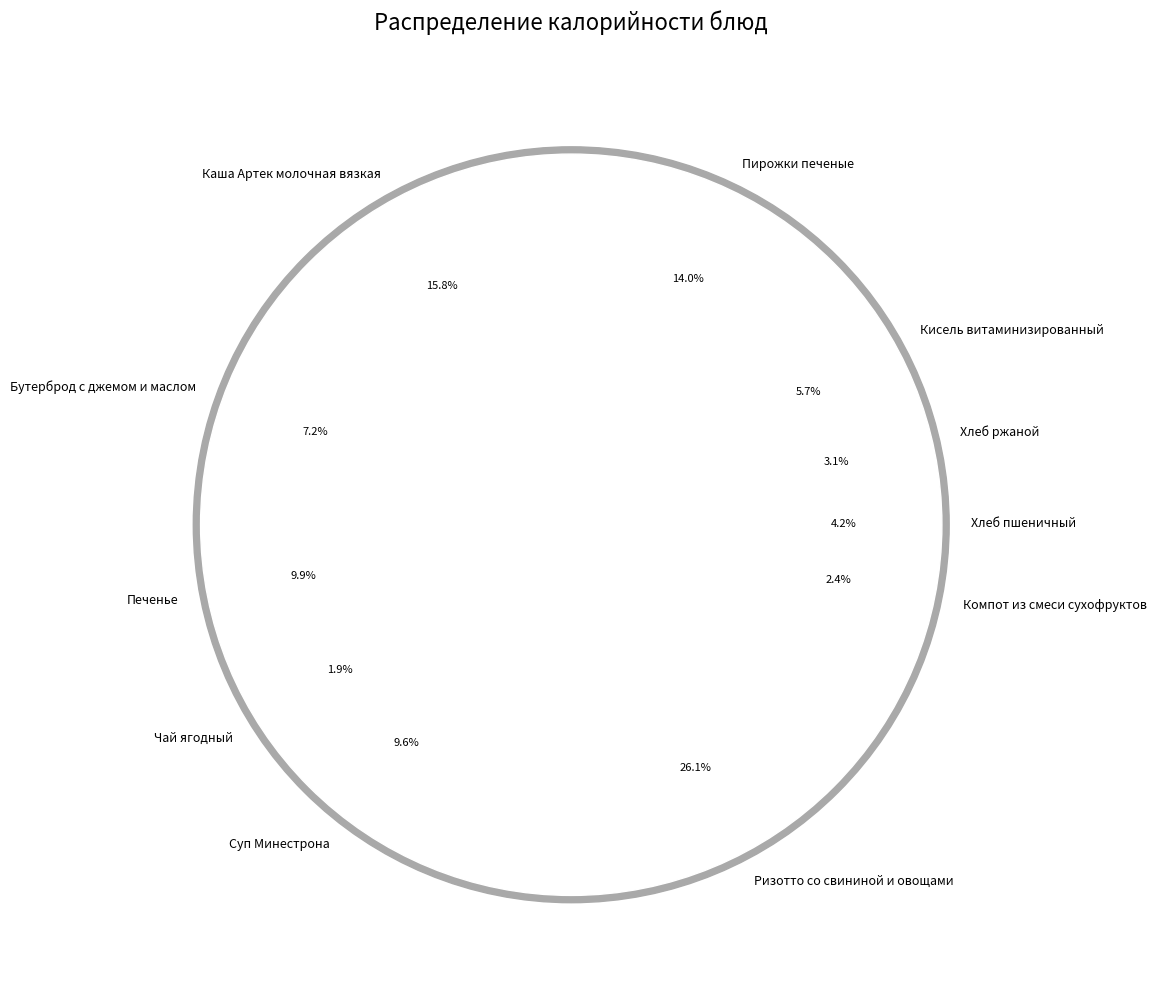

What is the largest slice in the pie chart?

Ризотто со свининой и овощами